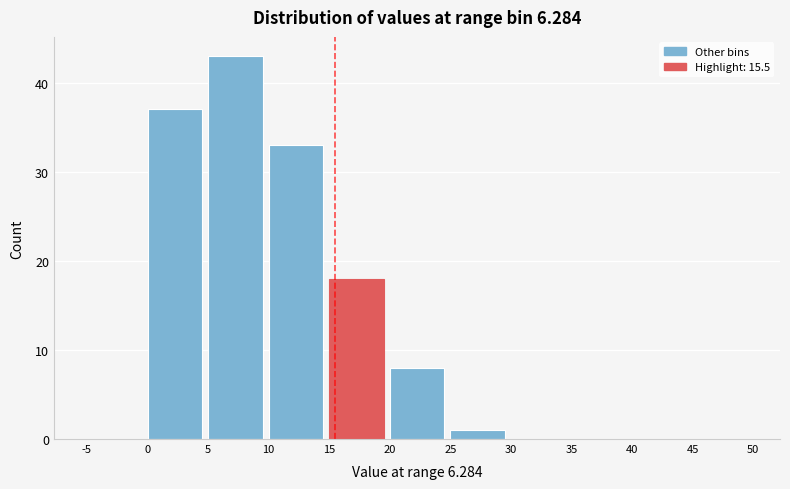

Reading left to right, transcribe this chart: for each bar, give the range it covers on the x-axis and its height. The values are not printed on the chart, so give them approximately, as read against the axis.

-5 to 0: 0
0 to 5: 37
5 to 10: 43
10 to 15: 33
15 to 20: 18
20 to 25: 8
25 to 30: 1
30 to 35: 0
35 to 40: 0
40 to 45: 0
45 to 50: 0